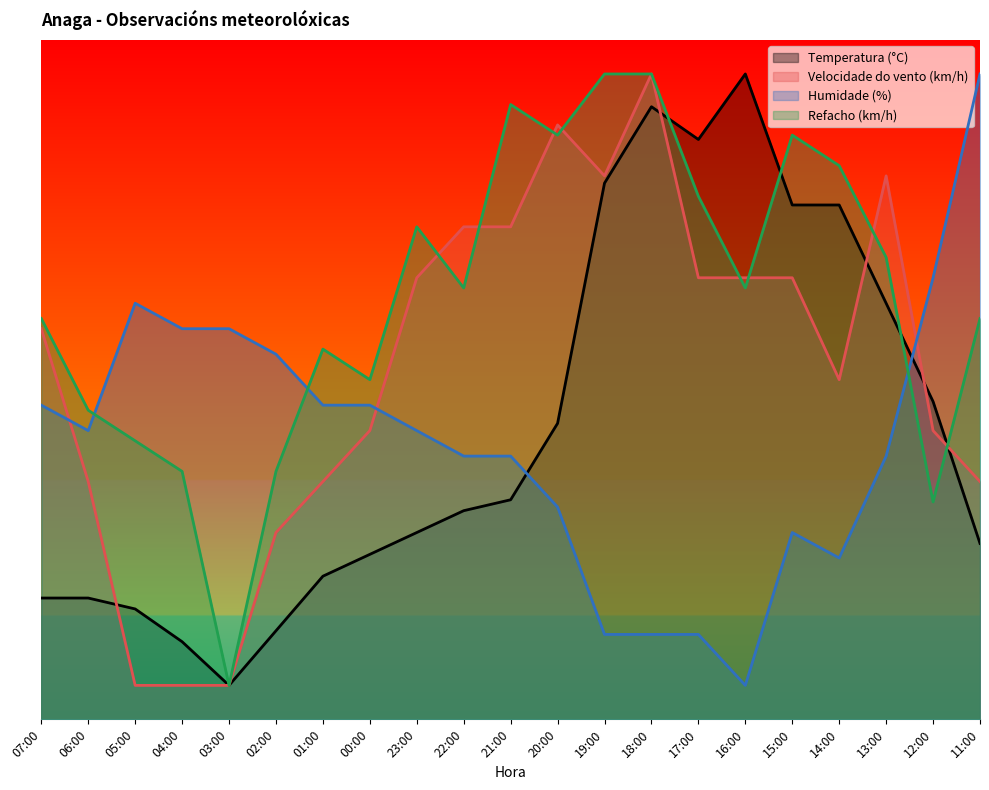

What is the average value of the Velocidade do vento (km/h) series?

51.8